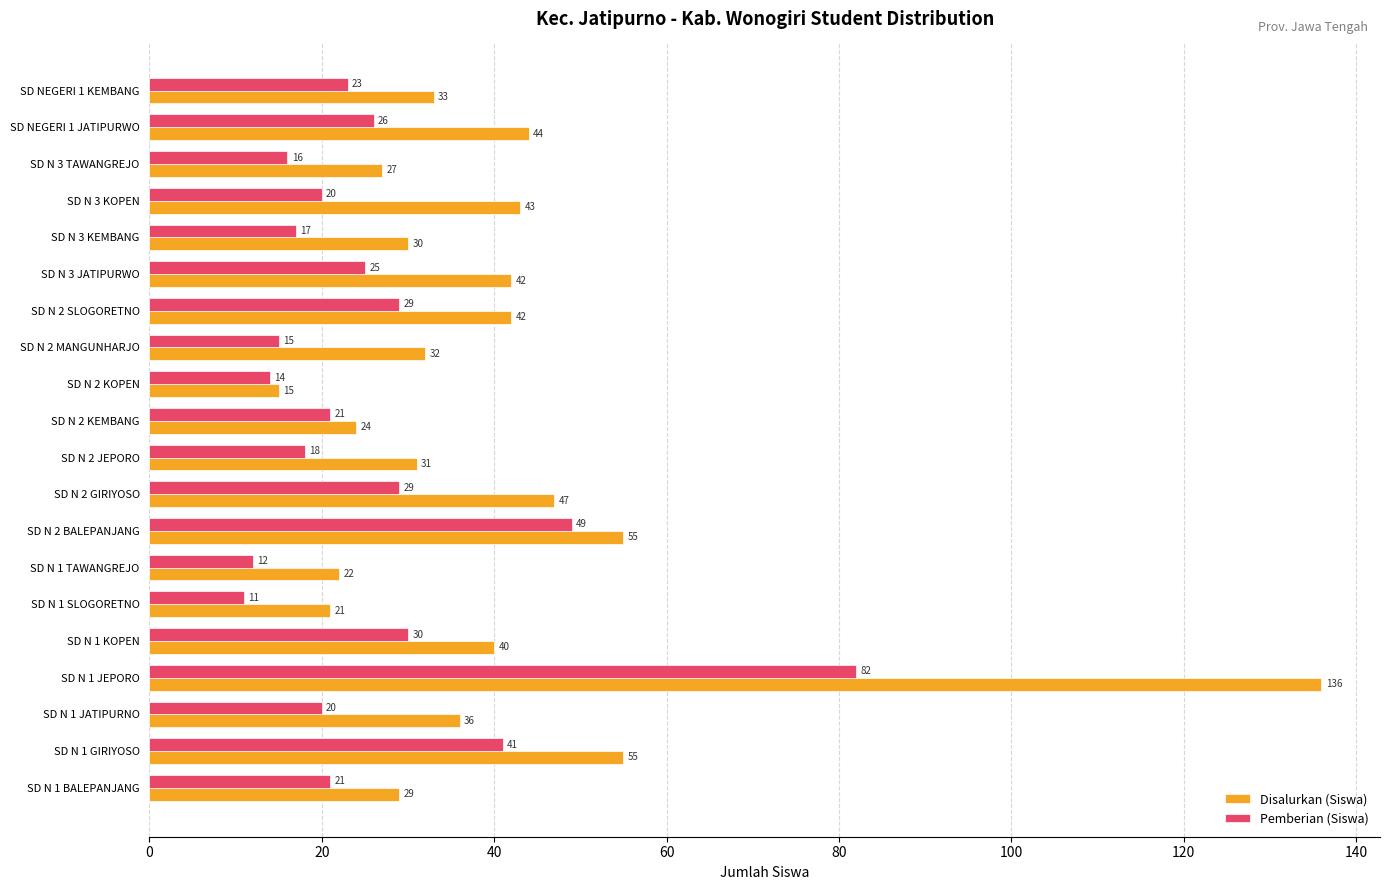

What is the difference between the maximum and minimum values in the Disalurkan (Siswa) series?

121